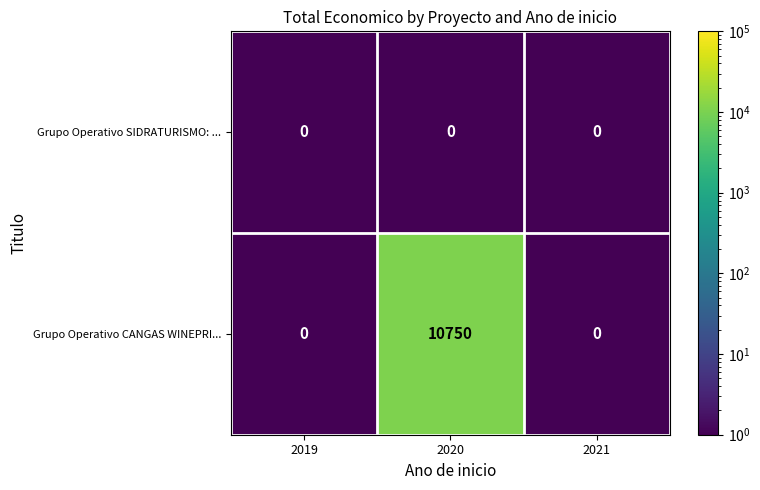

Reading left to right, transcribe all the data shown in this chart.

Grupo Operativo SIDRATURISMO: ...: 2019=0	2020=0	2021=0
Grupo Operativo CANGAS WINEPRI...: 2019=0	2020=10750	2021=0